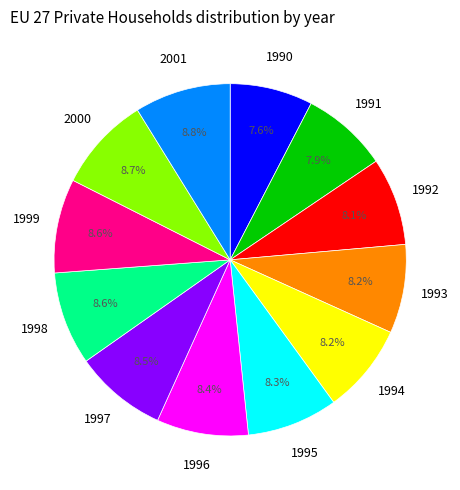

To the nearest percent, what percentage of the pie is 1993?

8%